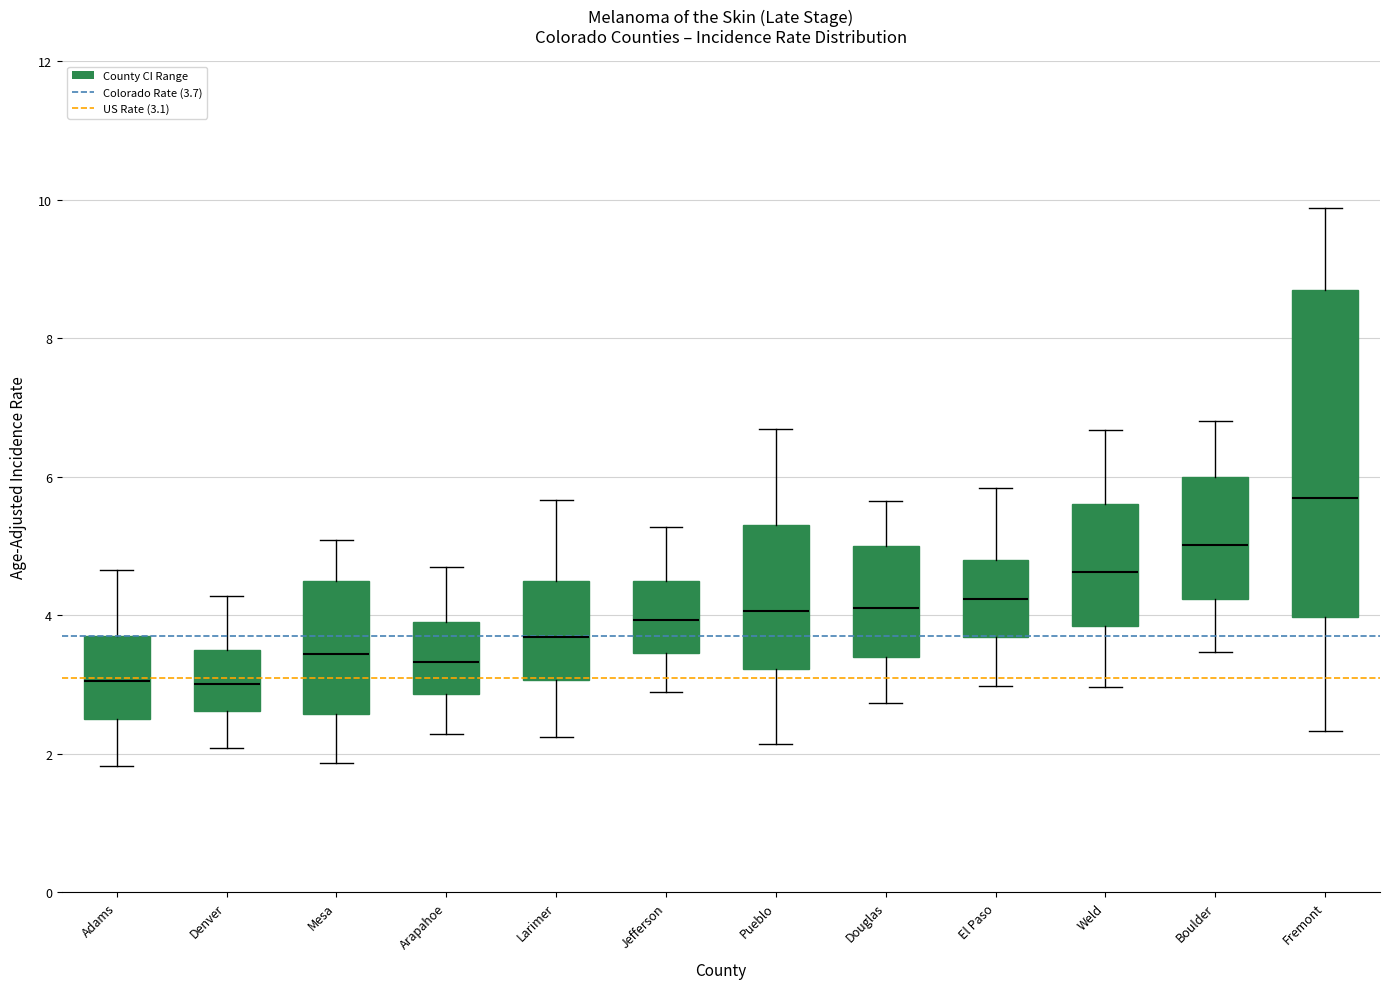

Which box's median line is the highest?

Fremont